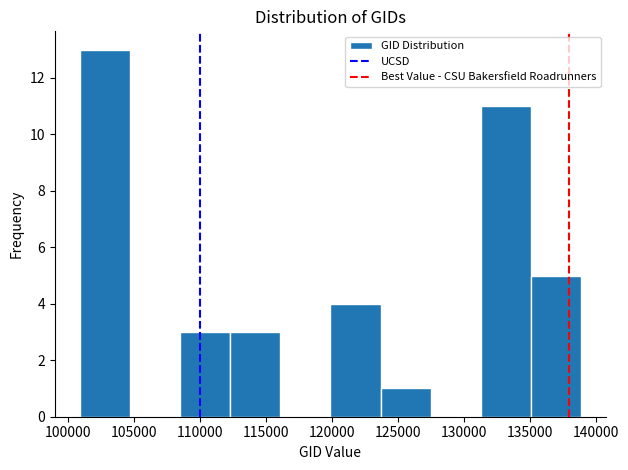

Over which range of the x-axis is the bar tallest?

101000 to 104500